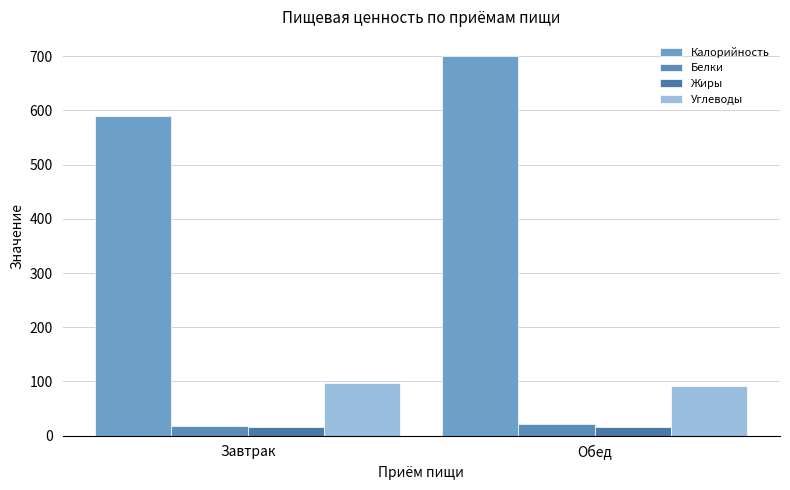

What is the approximate value of Белки at Обед?

21.0